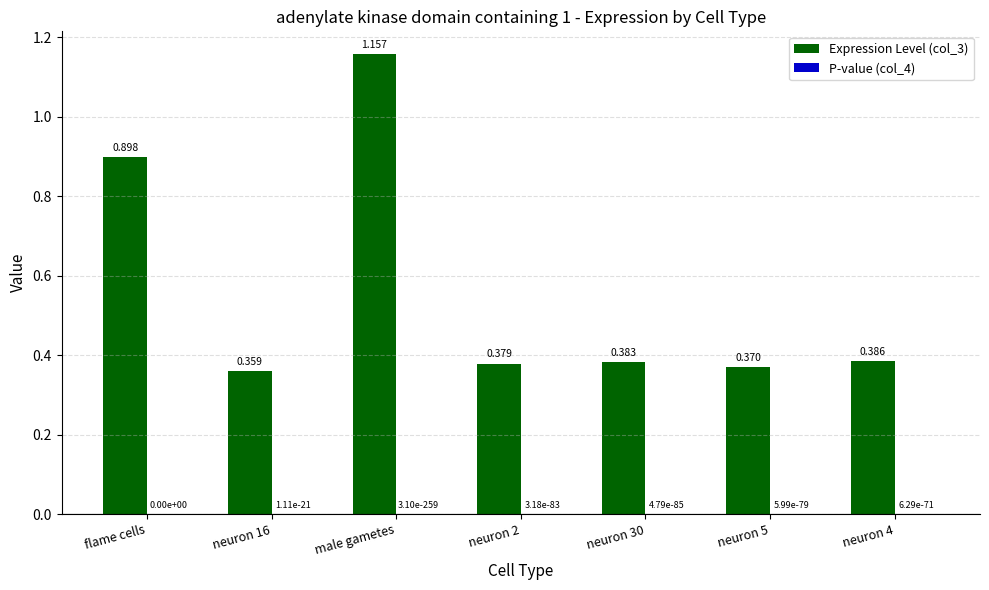

At which label does Expression Level (col_3) reach its peak?

male gametes